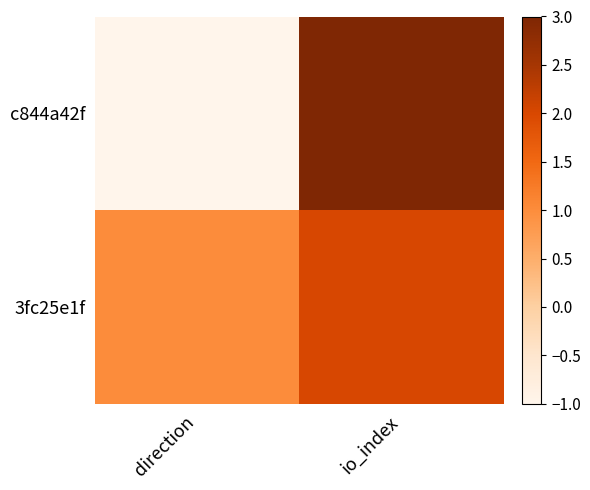

What is the smallest value displayed?

-1